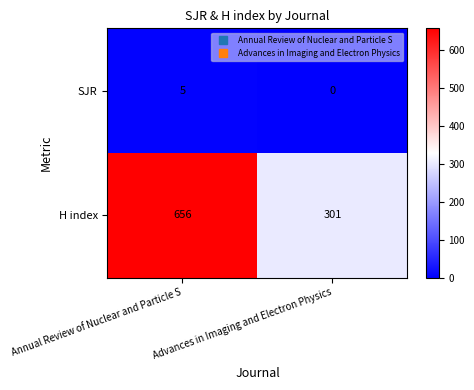

At which label does SJR reach its minimum?

Advances in Imaging and Electron Physics